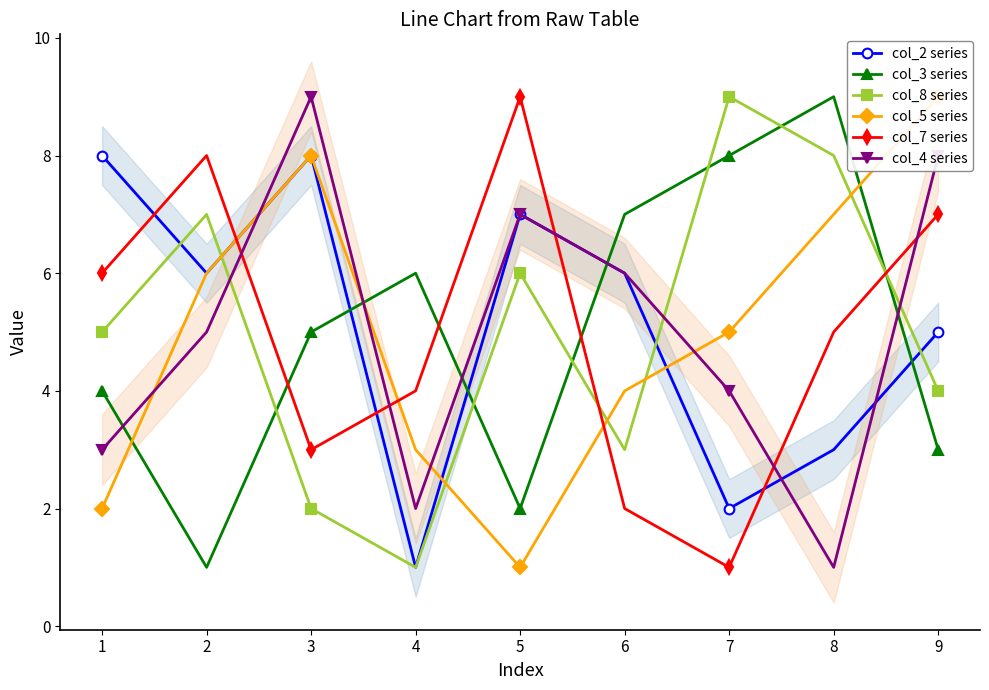

How many values in the col_5 series series exceed 5?

4